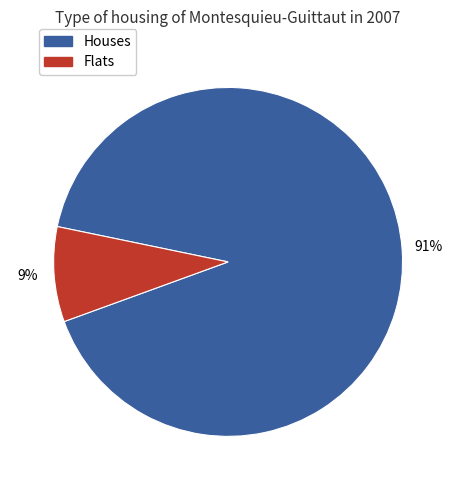

Is there any slice that represents more than half of the pie?

Yes